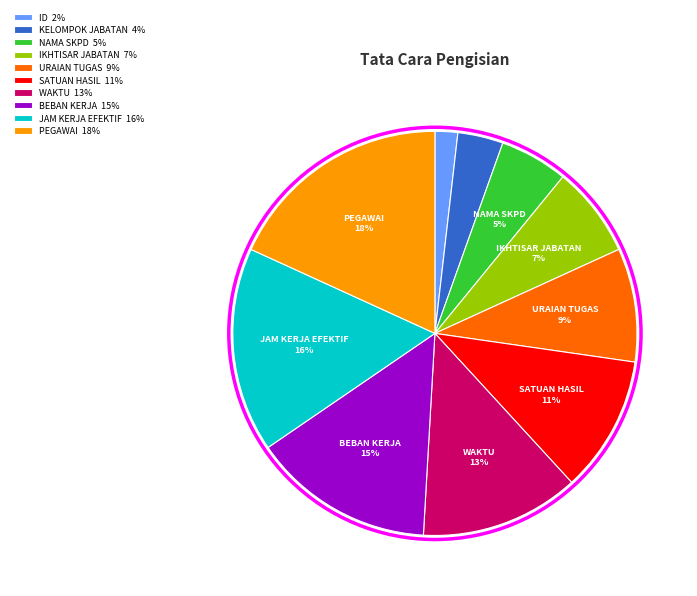

How many segments does this pie chart have?

10